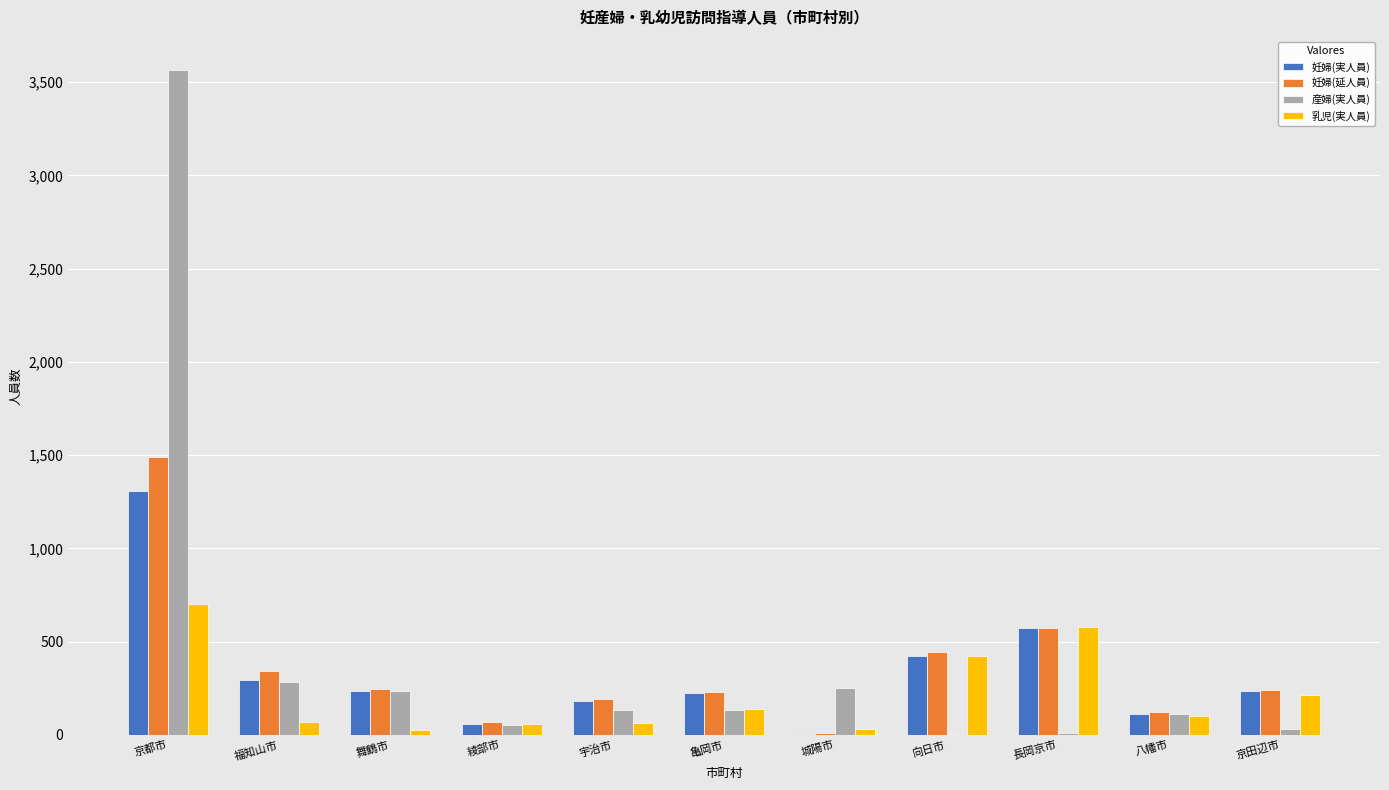

What is the approximate value of 乳児(実人員) at 宇治市?

64